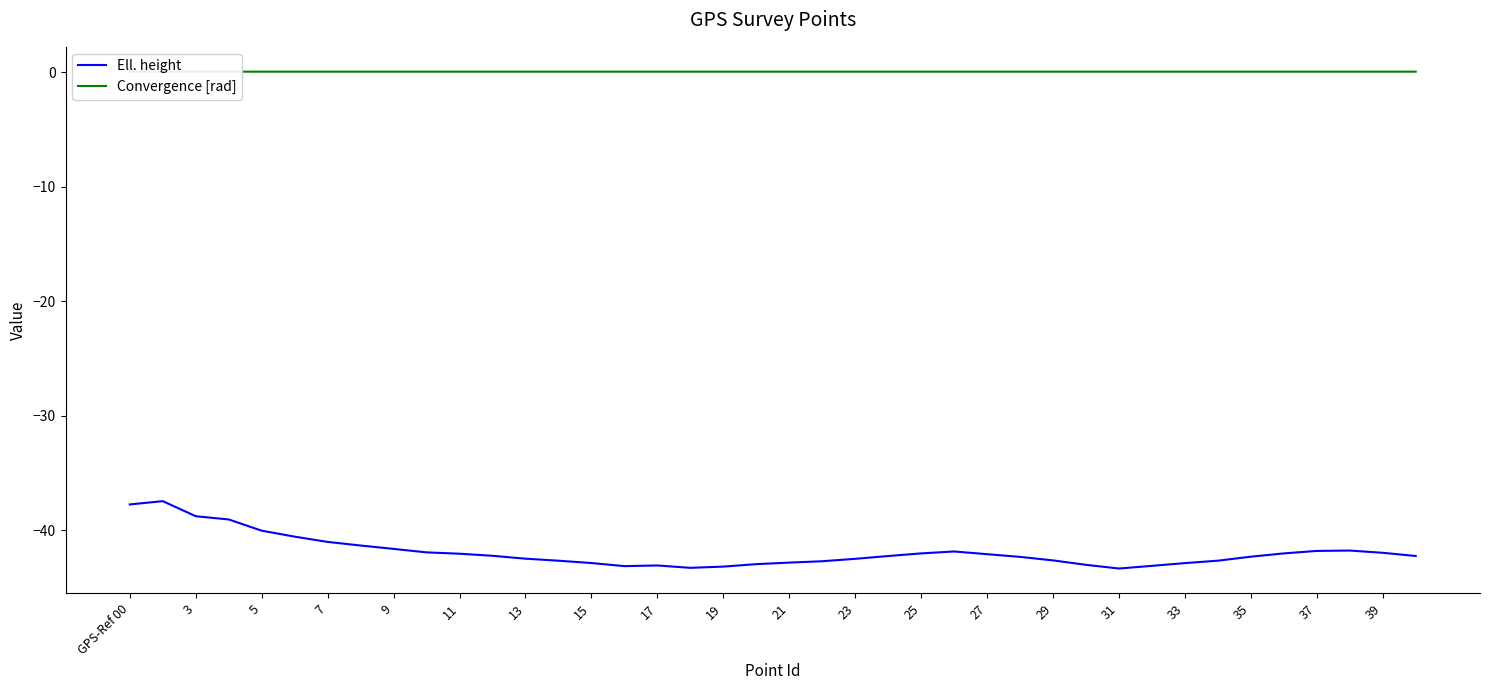

What are all the series names shown in the legend?

Ell. height, Convergence [rad]